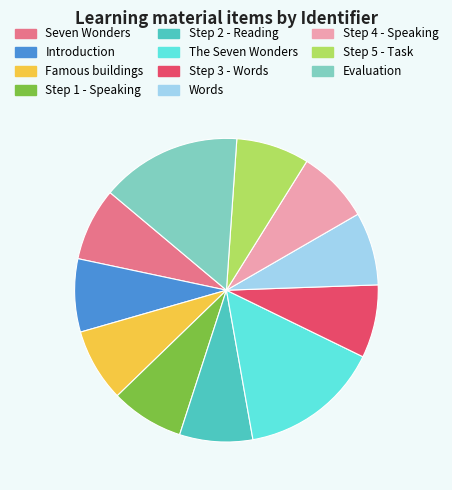

Do Step 1 - Speaking and Words together represent more than half of the pie?

No